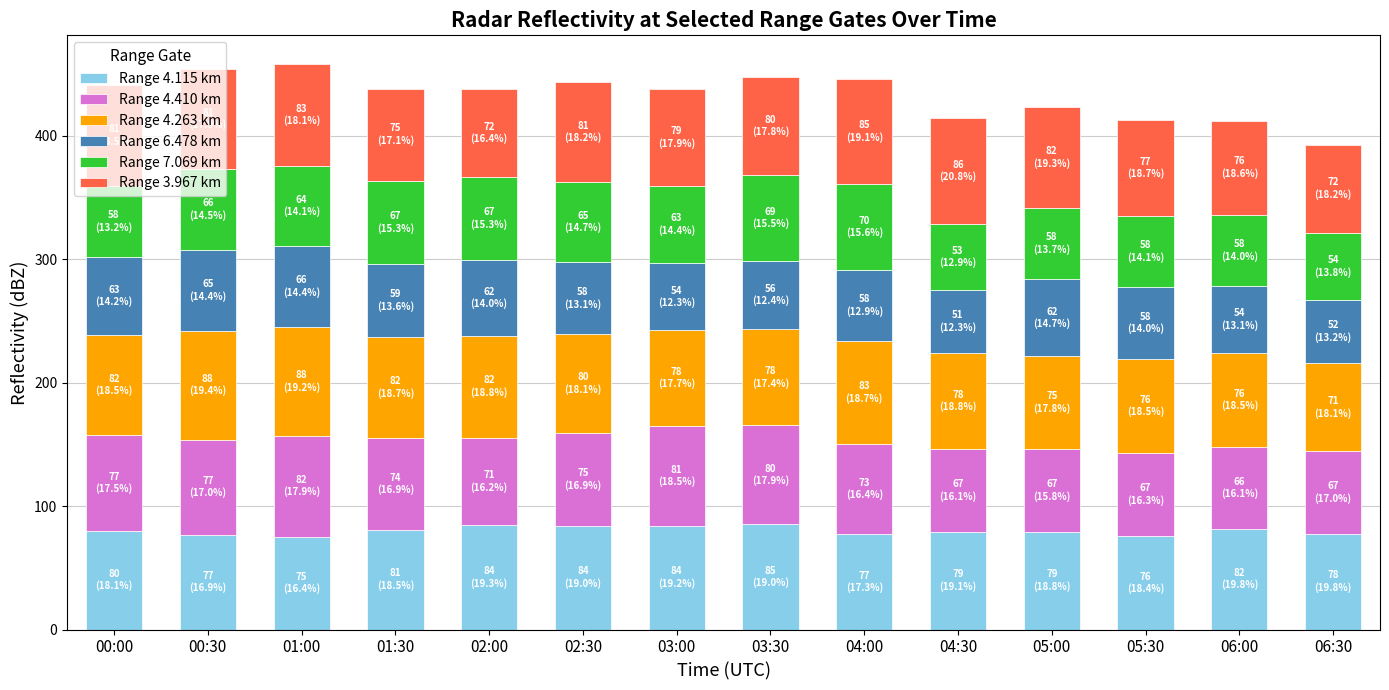

What is the total value across all series at 03:00?

438.0